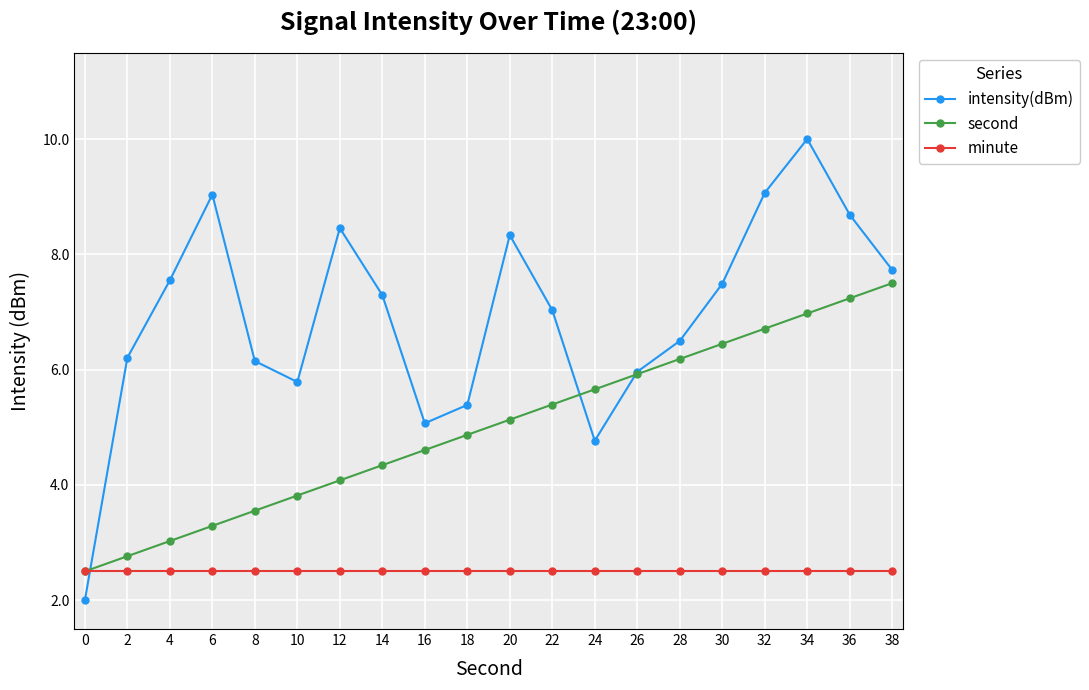

Is it true that intensity(dBm) equals 8.3 at 20?

True